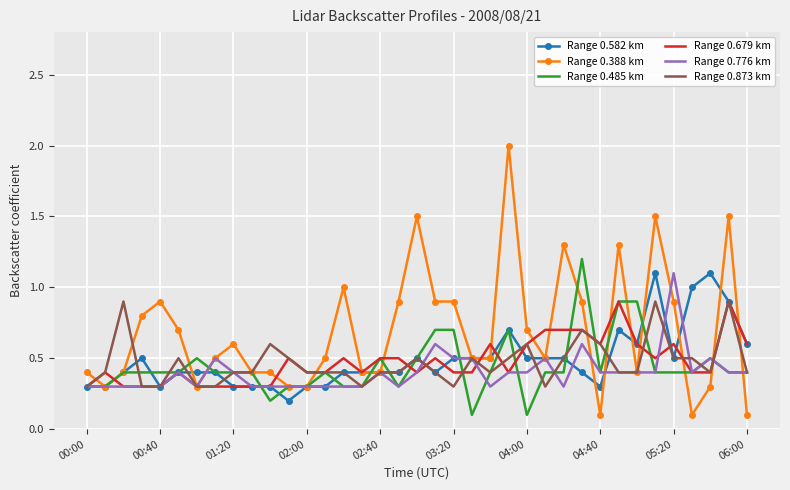

What is the minimum value for Range 0.679 km?

0.3